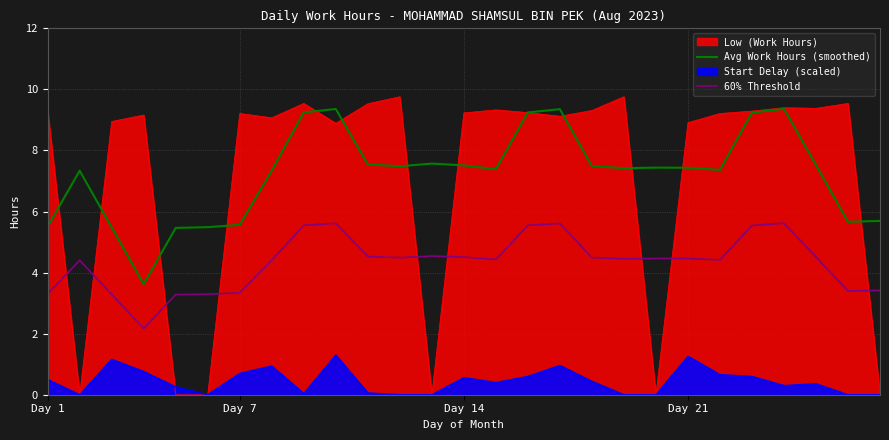

Which has a higher value, 5 or 25?

25